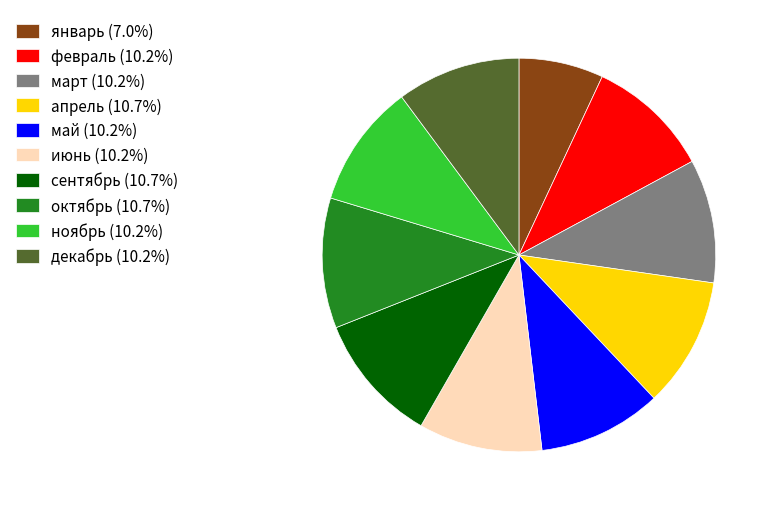

Approximately how many times larger is the value at май (10.2%) compared to сентябрь (10.7%)?

1.0